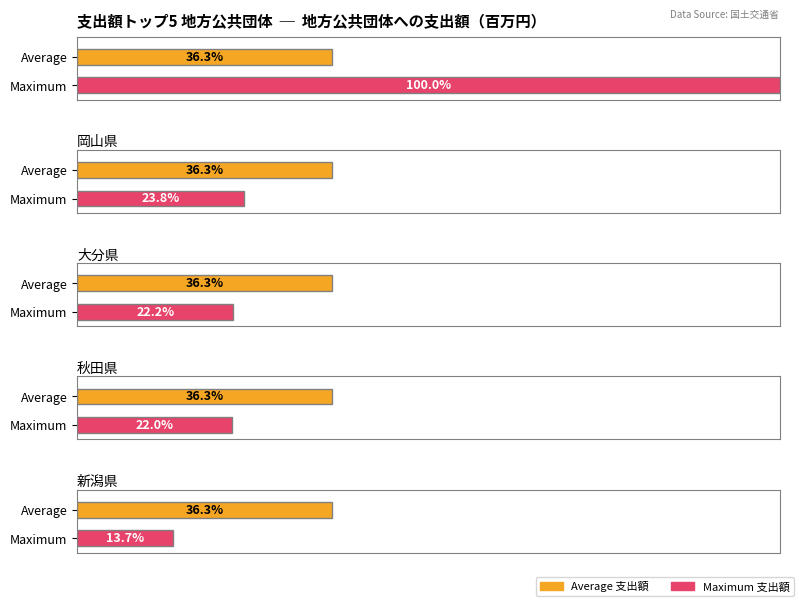

The chart shows a value of 1539 at 岡山県. True or false?

False